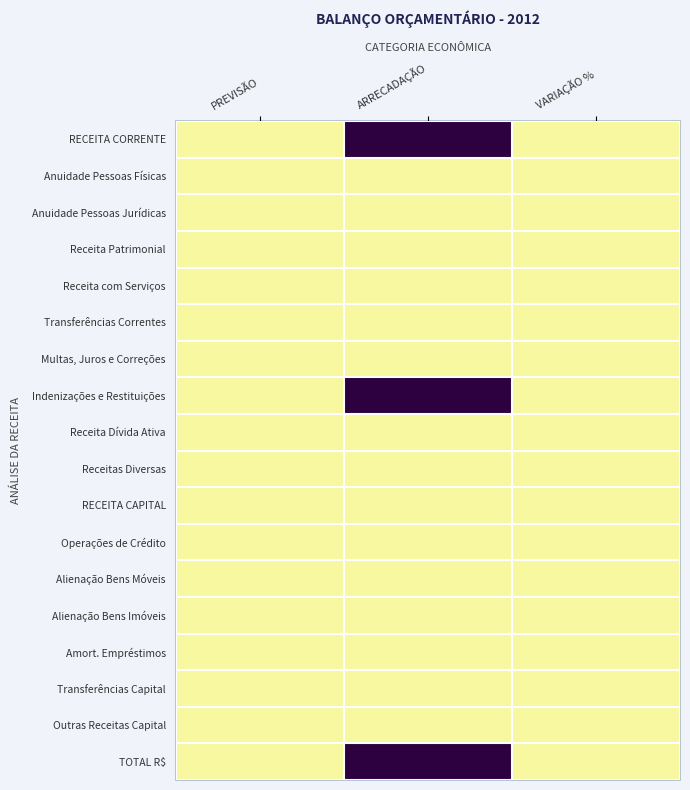

Which series has the widest spread of values?

RECEITA CORRENTE